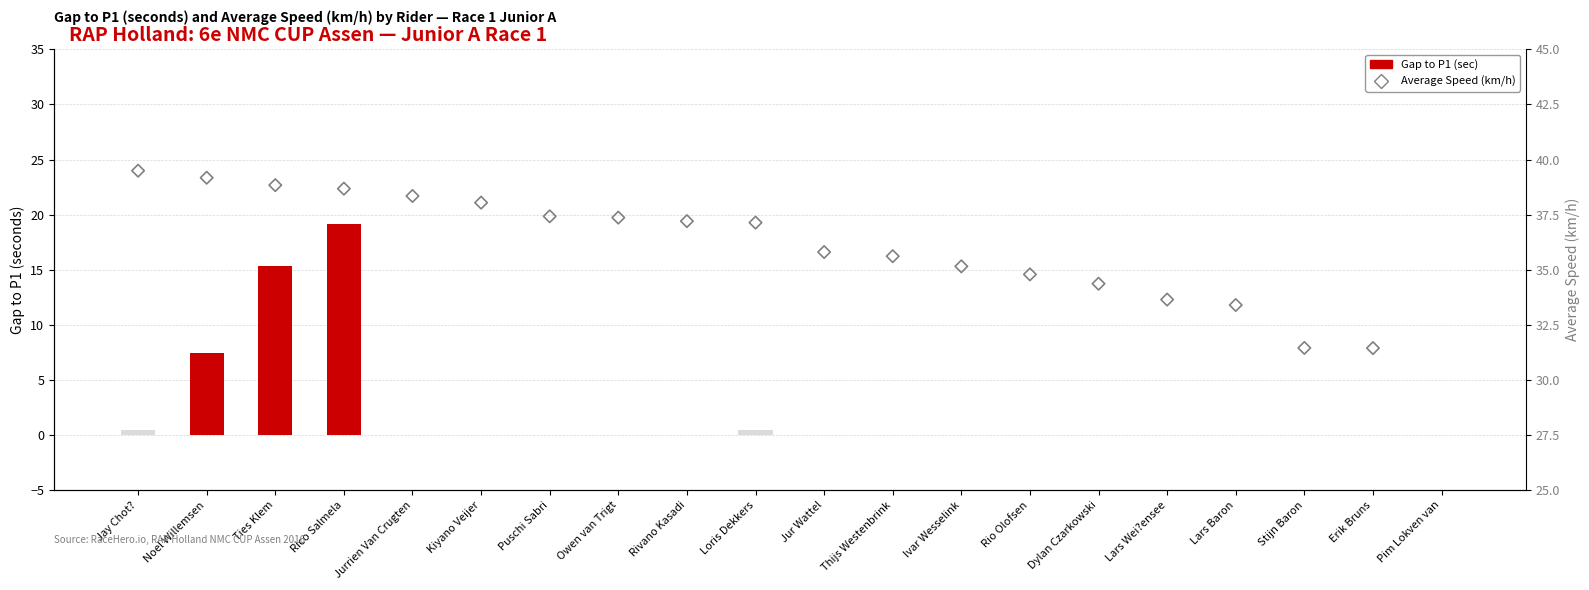

At which category is the sum across all series the highest?

Rico Salmela